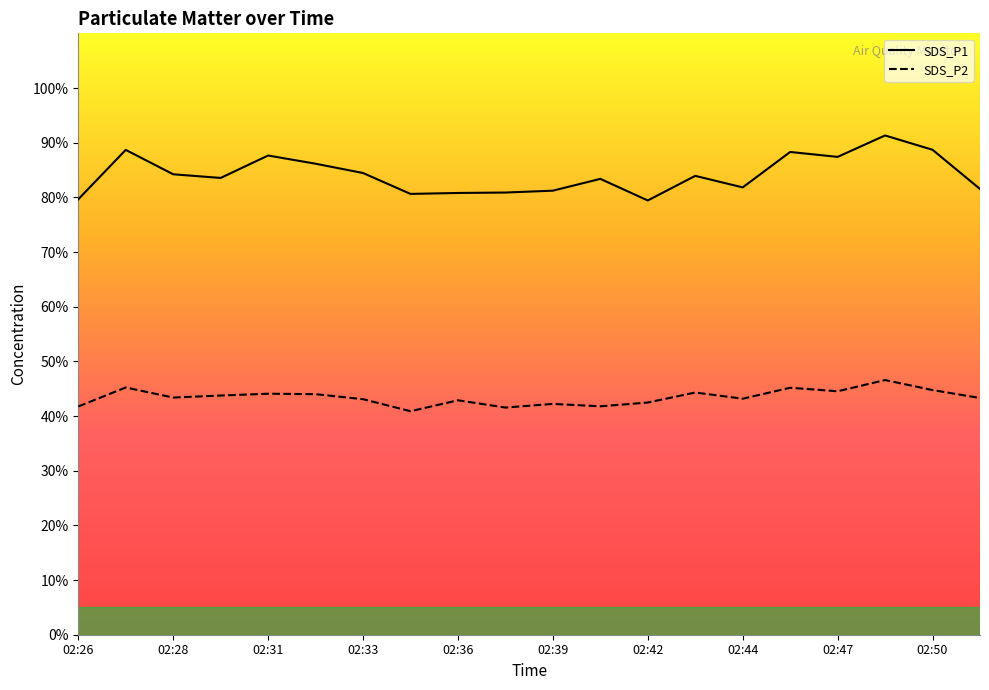

At how many categories does at least one series exceed 67?

20